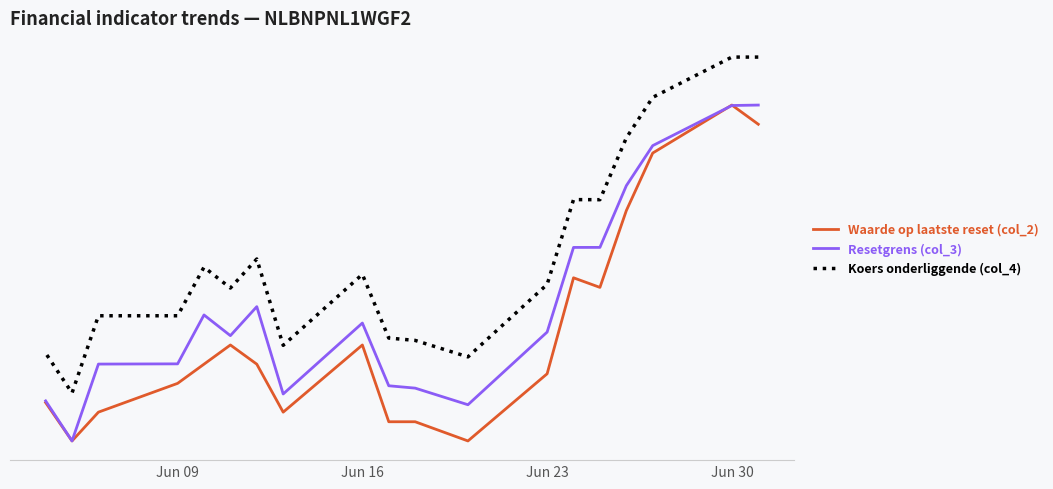

Count the number of categories in the chart.

19